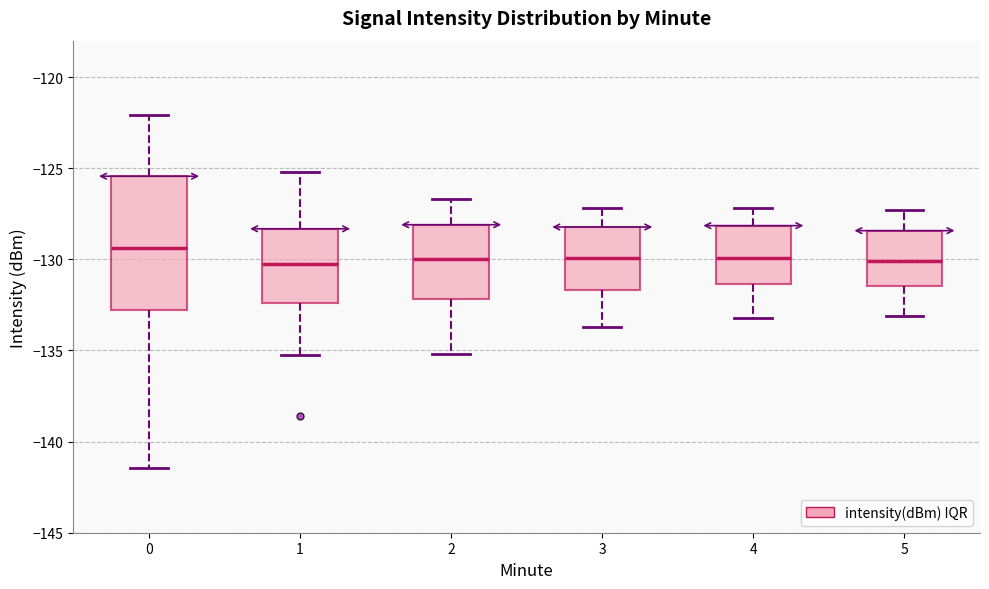

Which box is the tallest, from its lower edge to its upper edge?

0